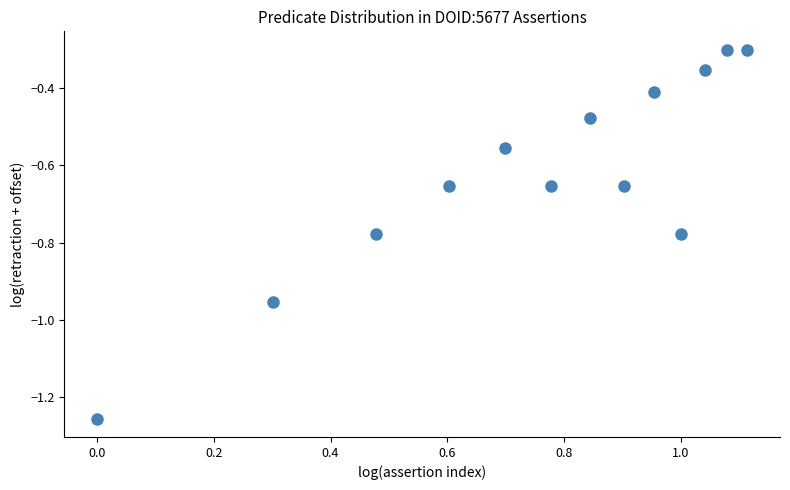

What is the range of Y values (max minus min)?

1.0